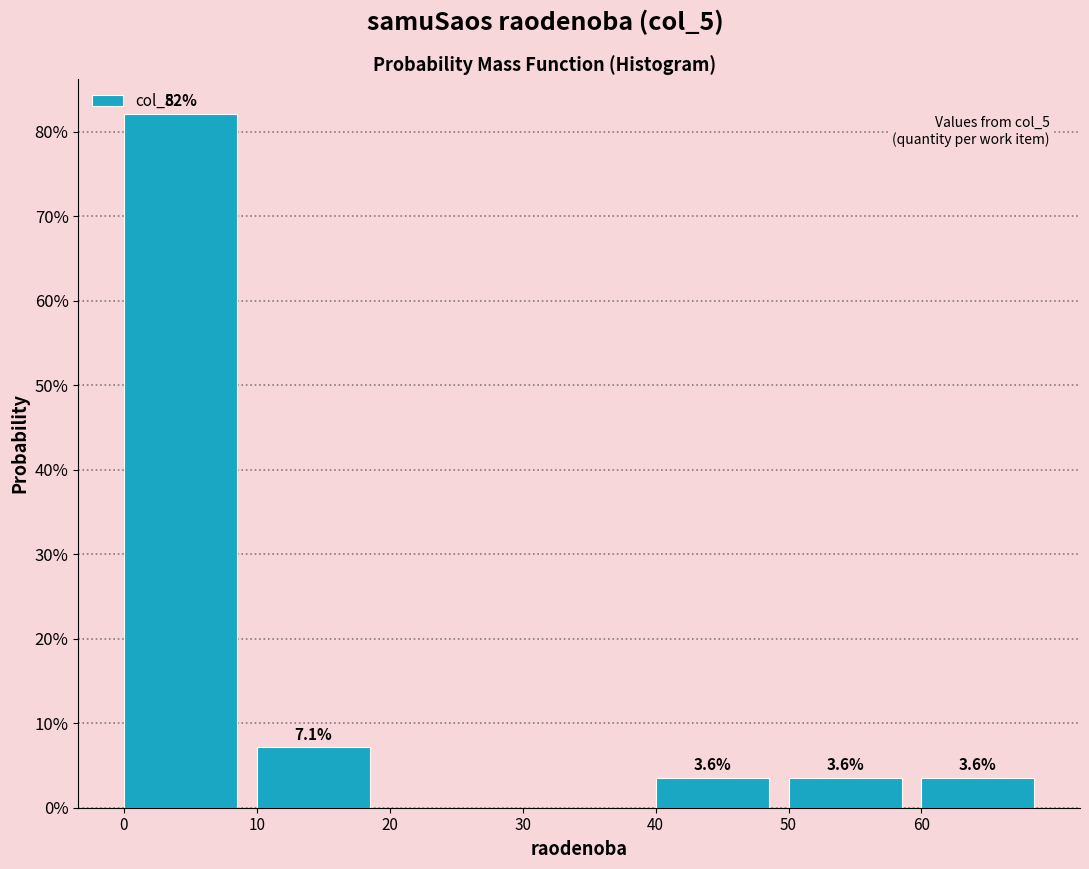

Which range on the x-axis has the tallest bar?

0 to 10